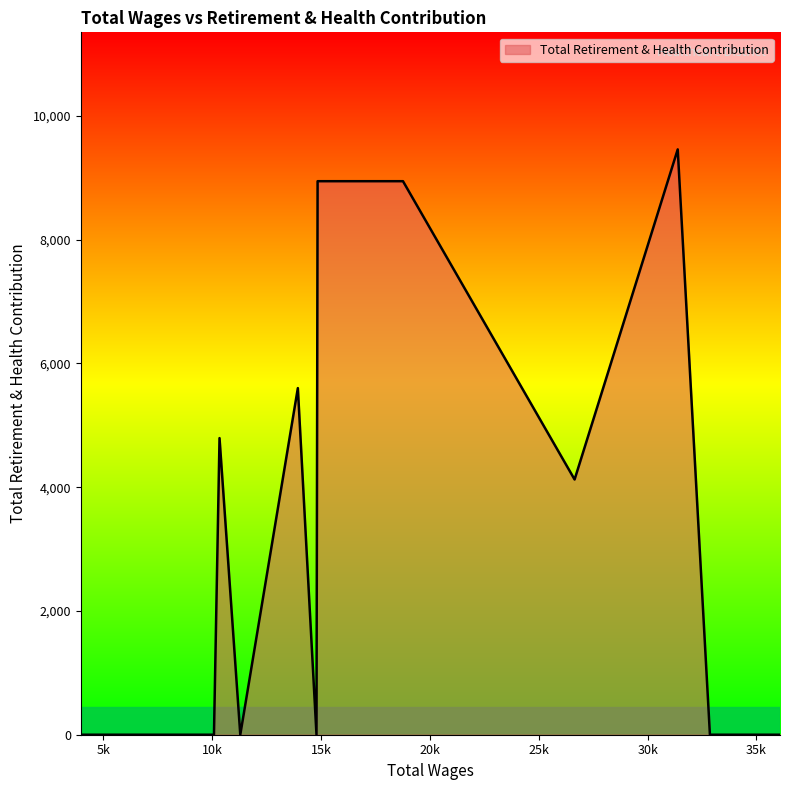

What is the difference between the maximum and minimum values?

9460